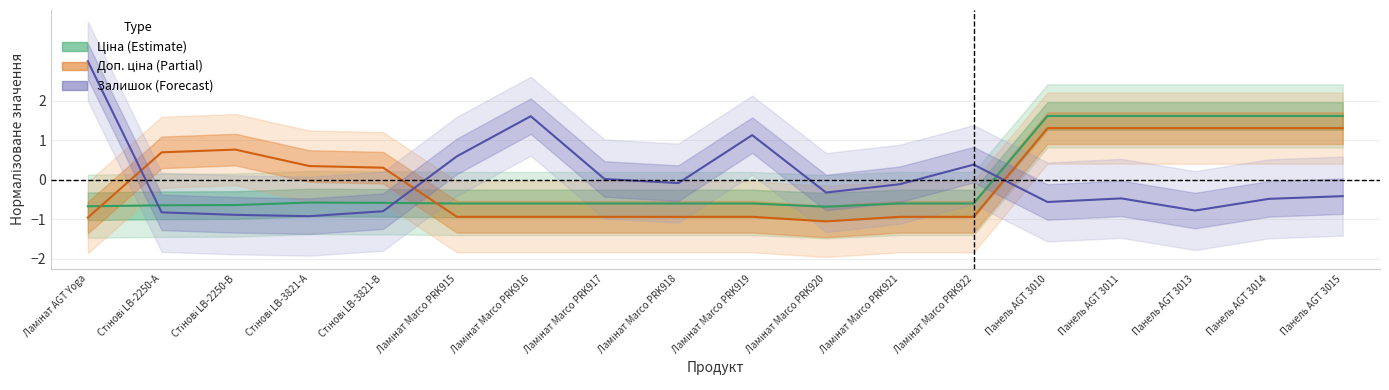

At how many categories does at least one series exceed 0?

15